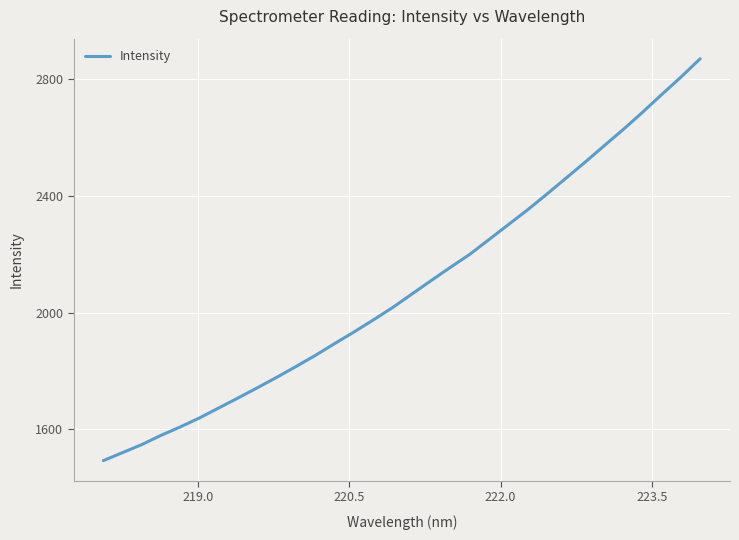

How many series are shown in this chart?

1